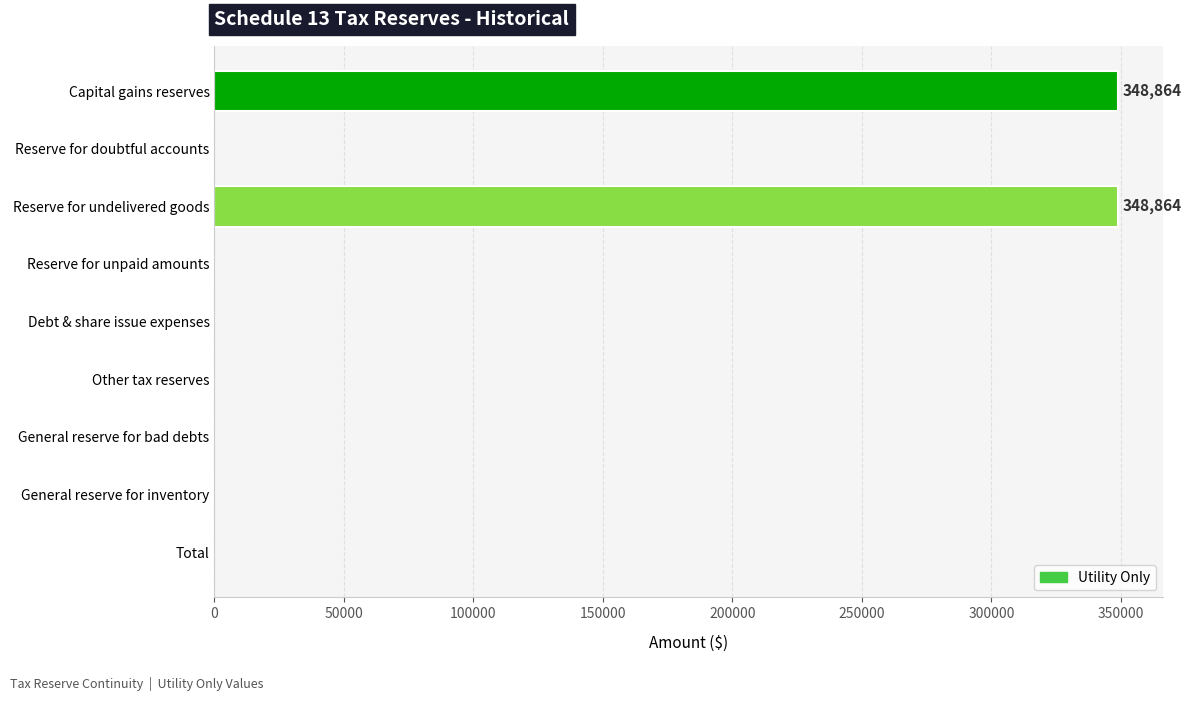

The chart shows a value of 0 at Debt & share issue expenses. True or false?

True